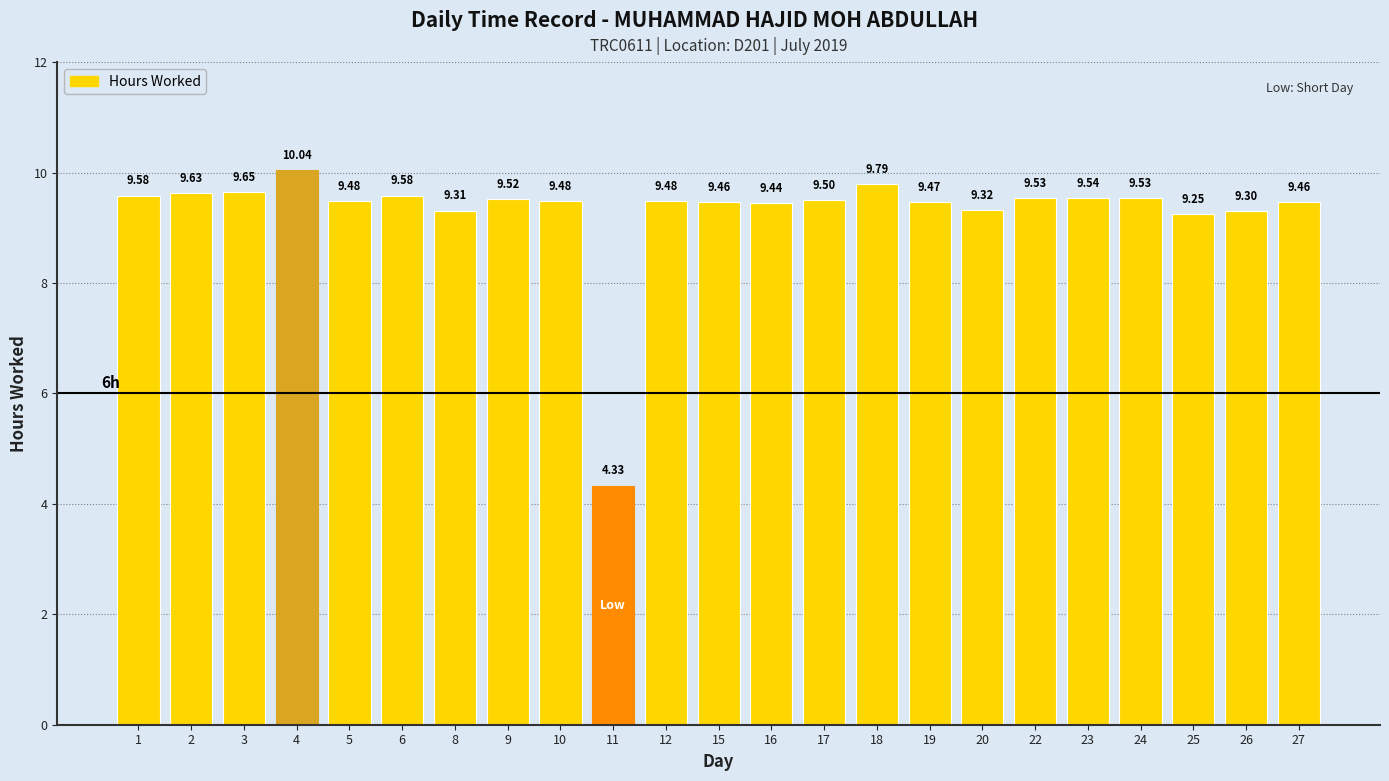

Are the bars grouped side by side (vs. stacked)?

No